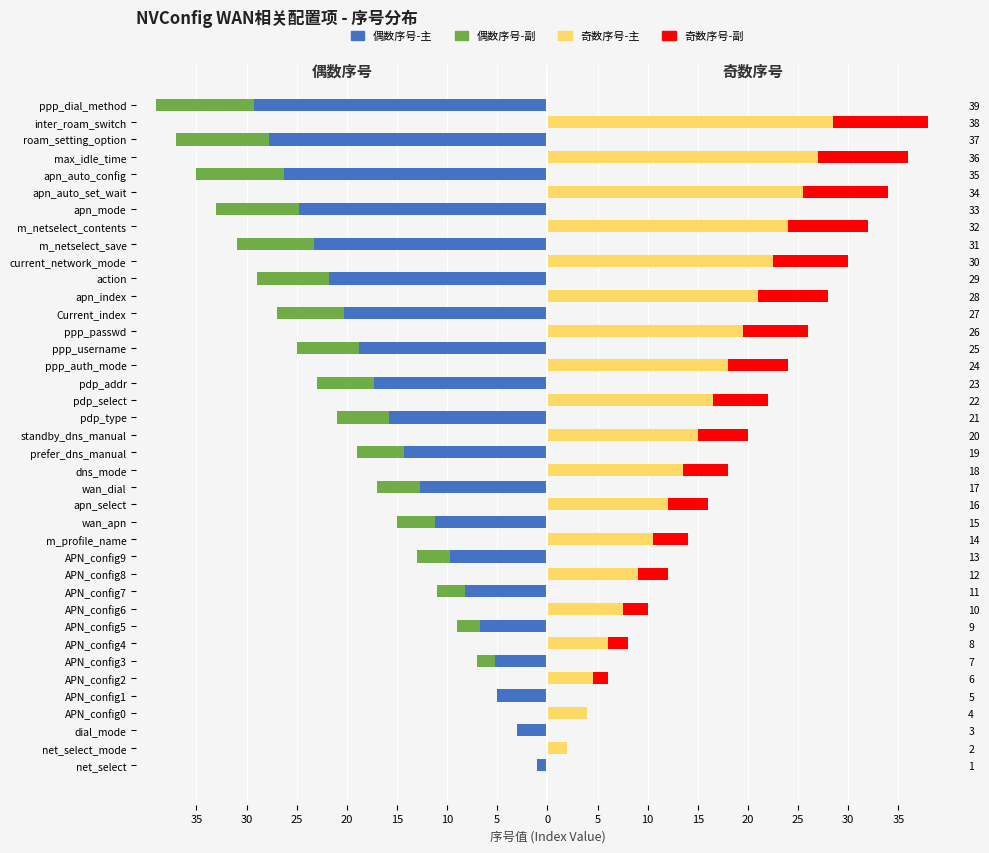

What is the spread (max minus min) of values at APN_config3?

5.2